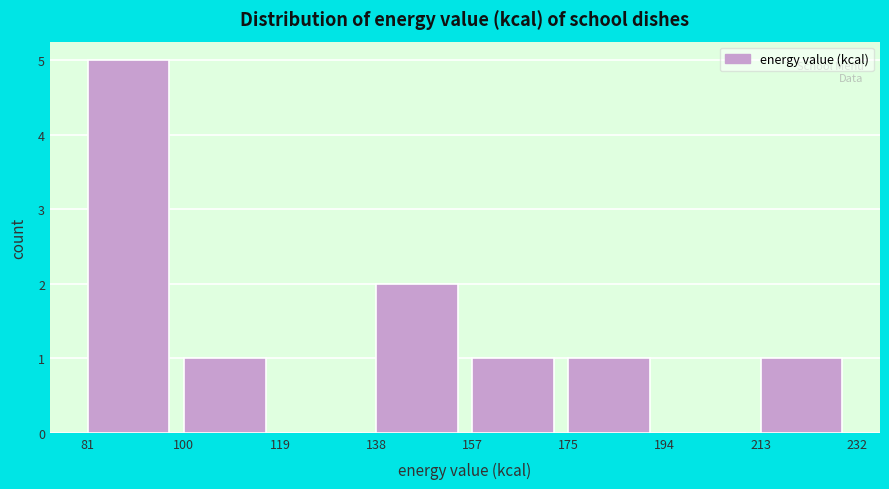

Reading left to right, transcribe this chart: for each bar, give the range it covers on the x-axis and its height. The values are not printed on the chart, so give them approximately, as read against the axis.

81 to 100: 5
100 to 119: 1
119 to 138: 0
138 to 157: 2
157 to 175: 1
175 to 194: 1
194 to 213: 0
213 to 232: 1